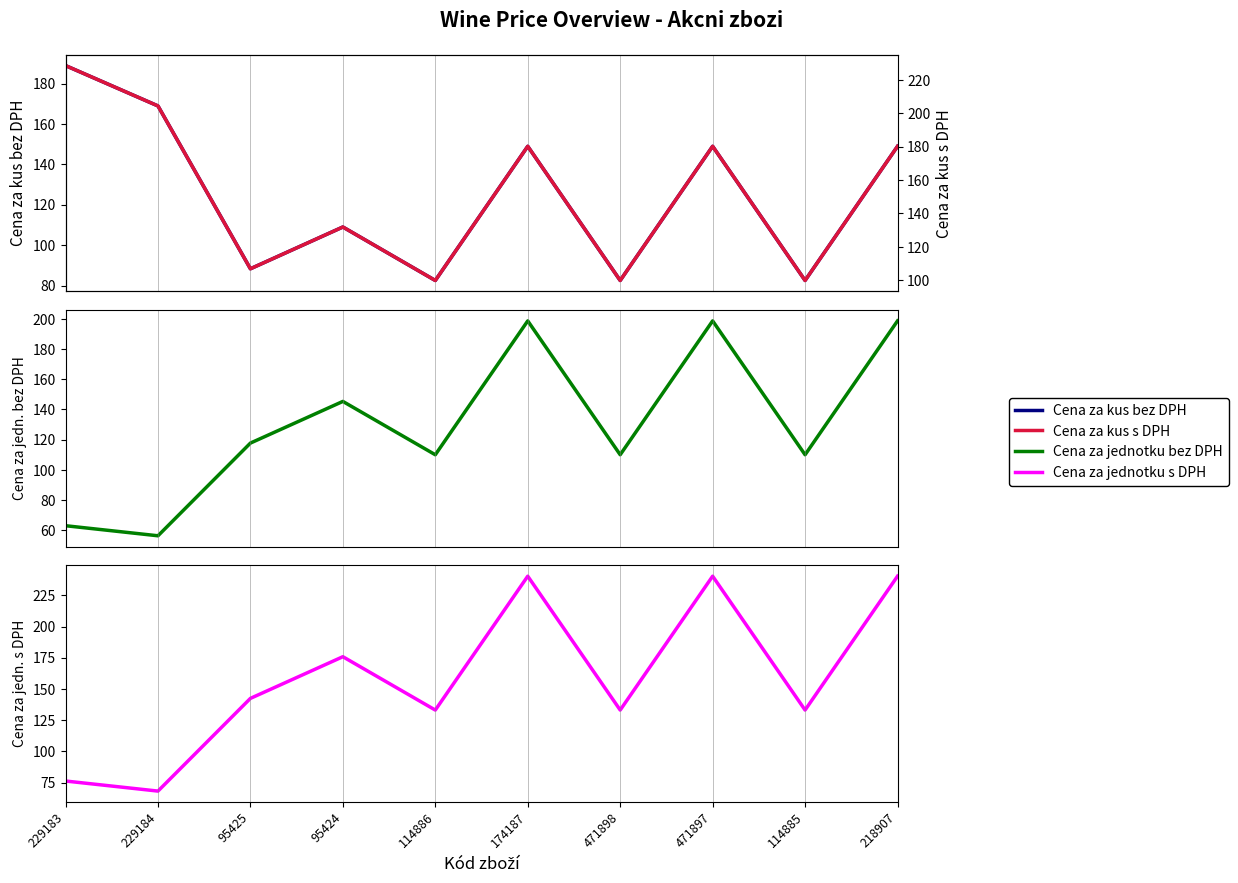

What are all the series names shown in the legend?

Cena za kus bez DPH, Cena za jednotku bez DPH, Cena za jednotku s DPH, Cena za kus s DPH